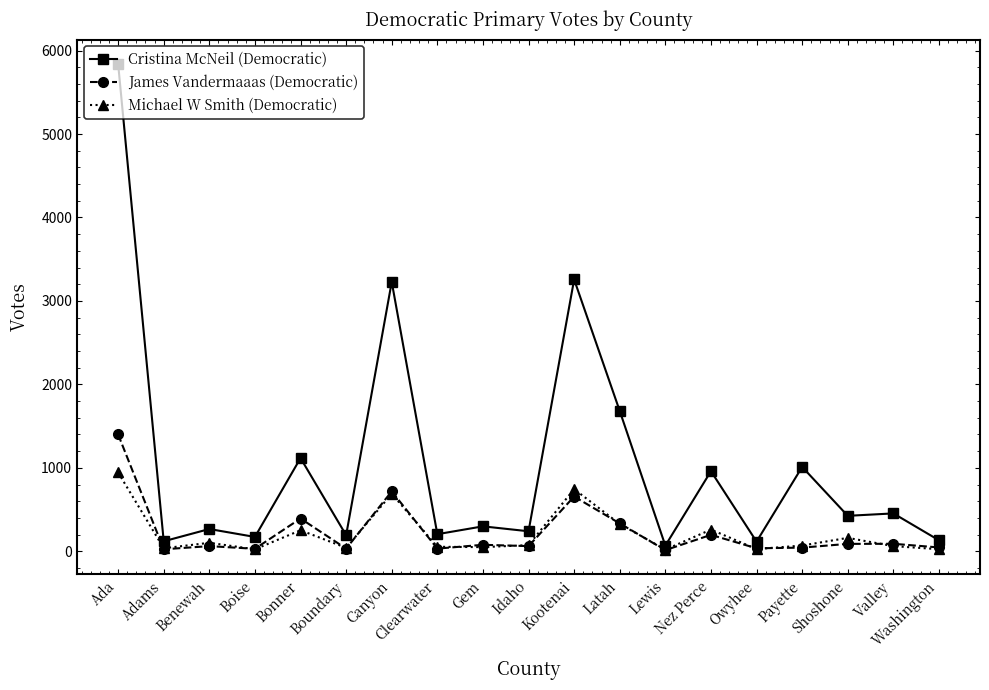

What is the label of the 14th point from the left?

Nez Perce